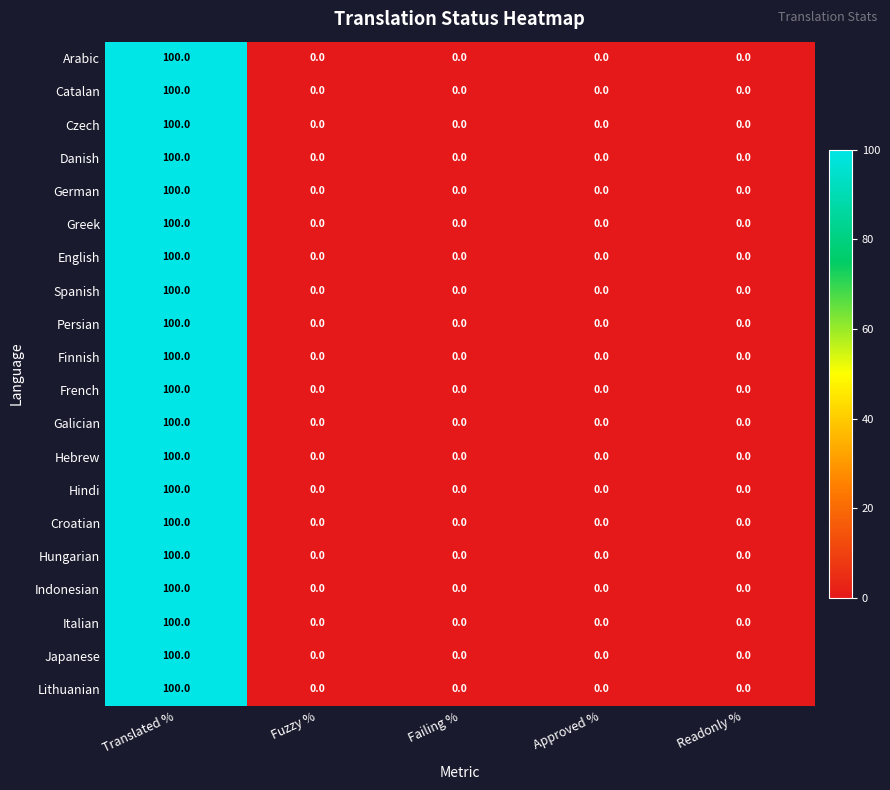

True or false: German has a value of 0 at Approved %.

True